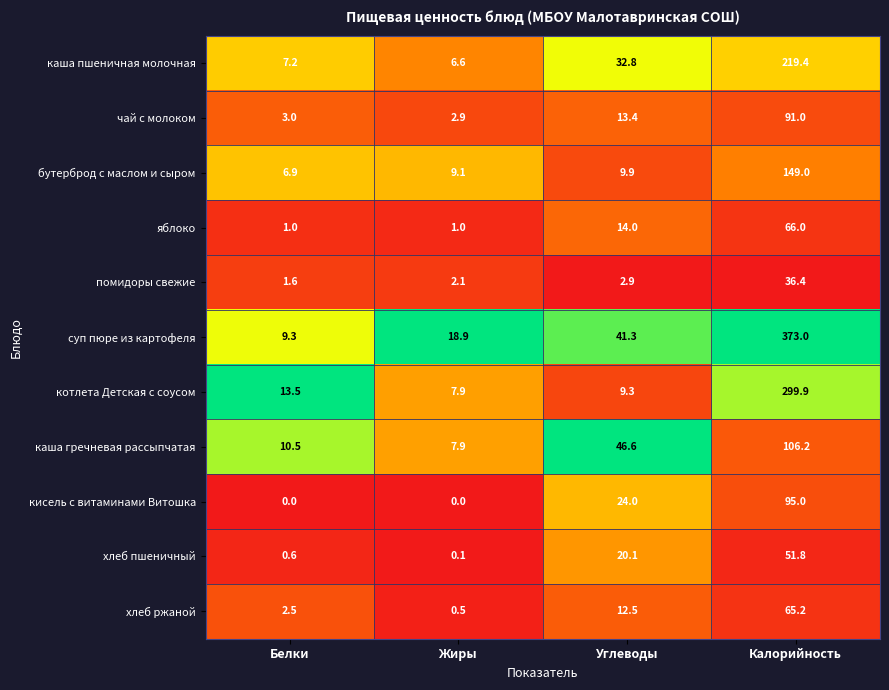

What is the total value across all series at Калорийность?

1552.9